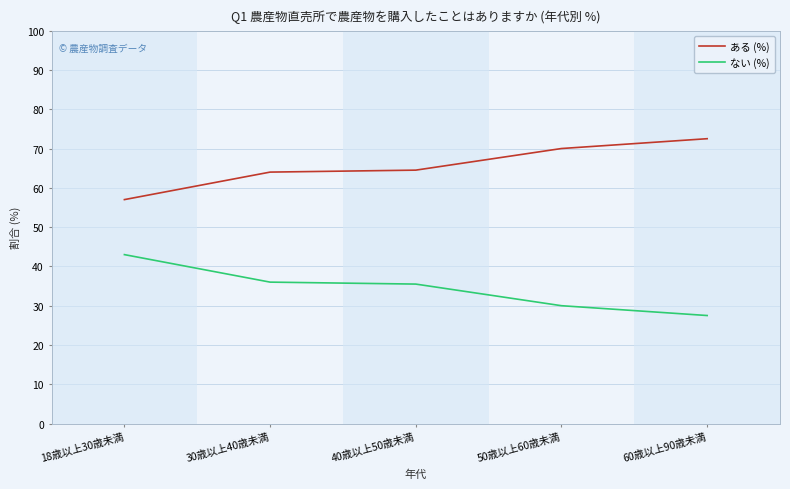

What is the lowest value of the ない (%) series?

27.5